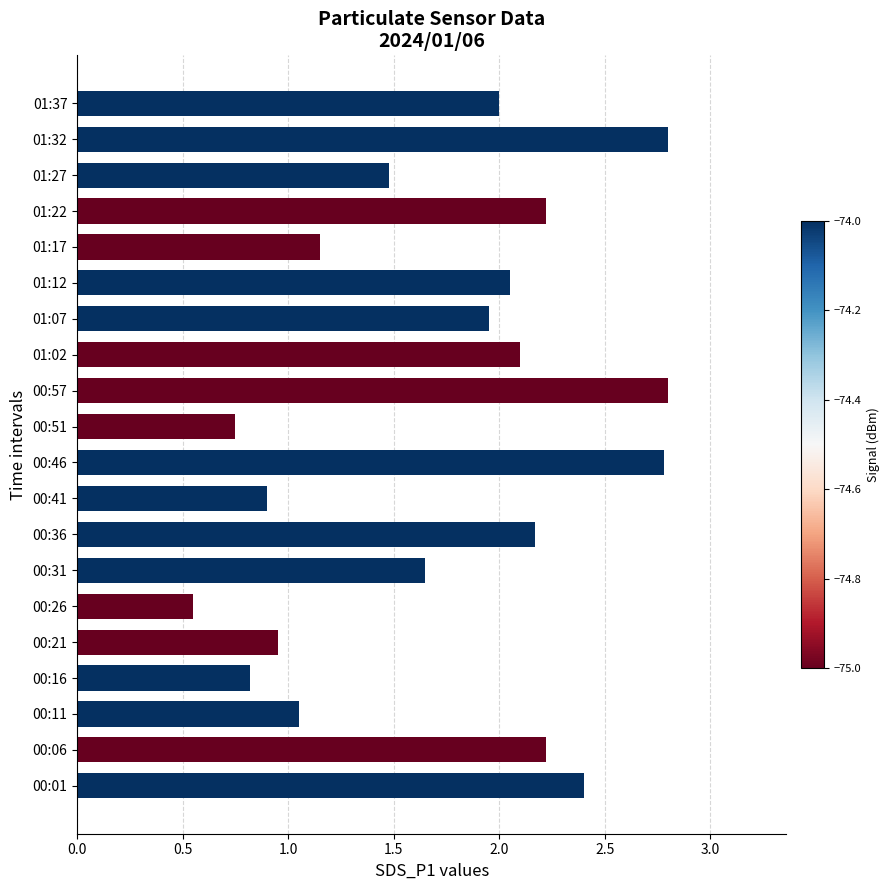

What value does the data have at 00:06?

2.2